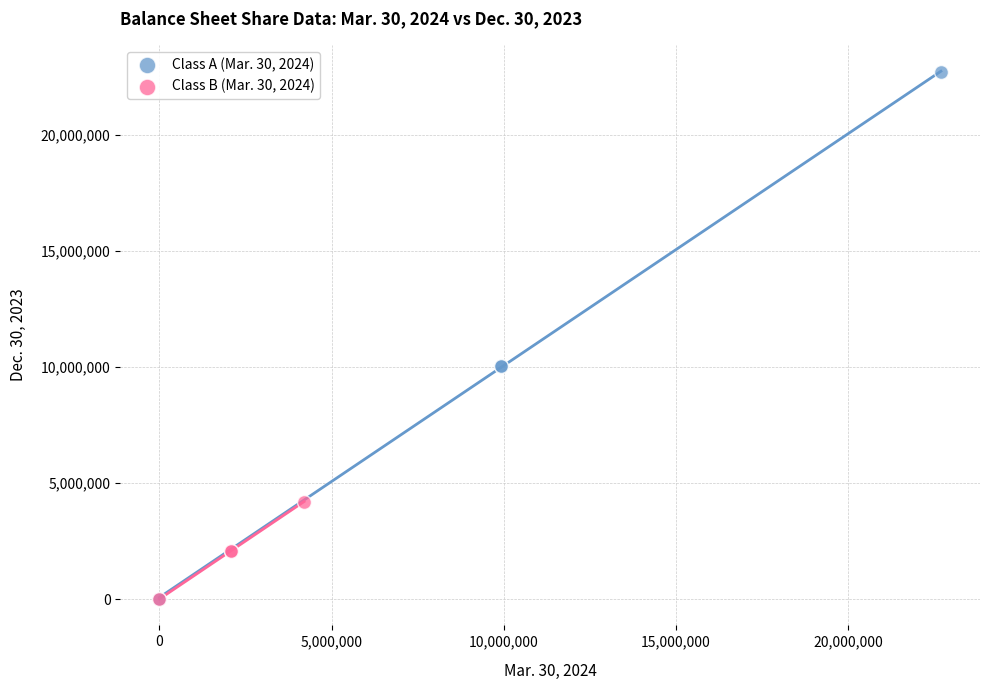

Which series has the widest spread of Y values?

Class A (Mar. 30, 2024)